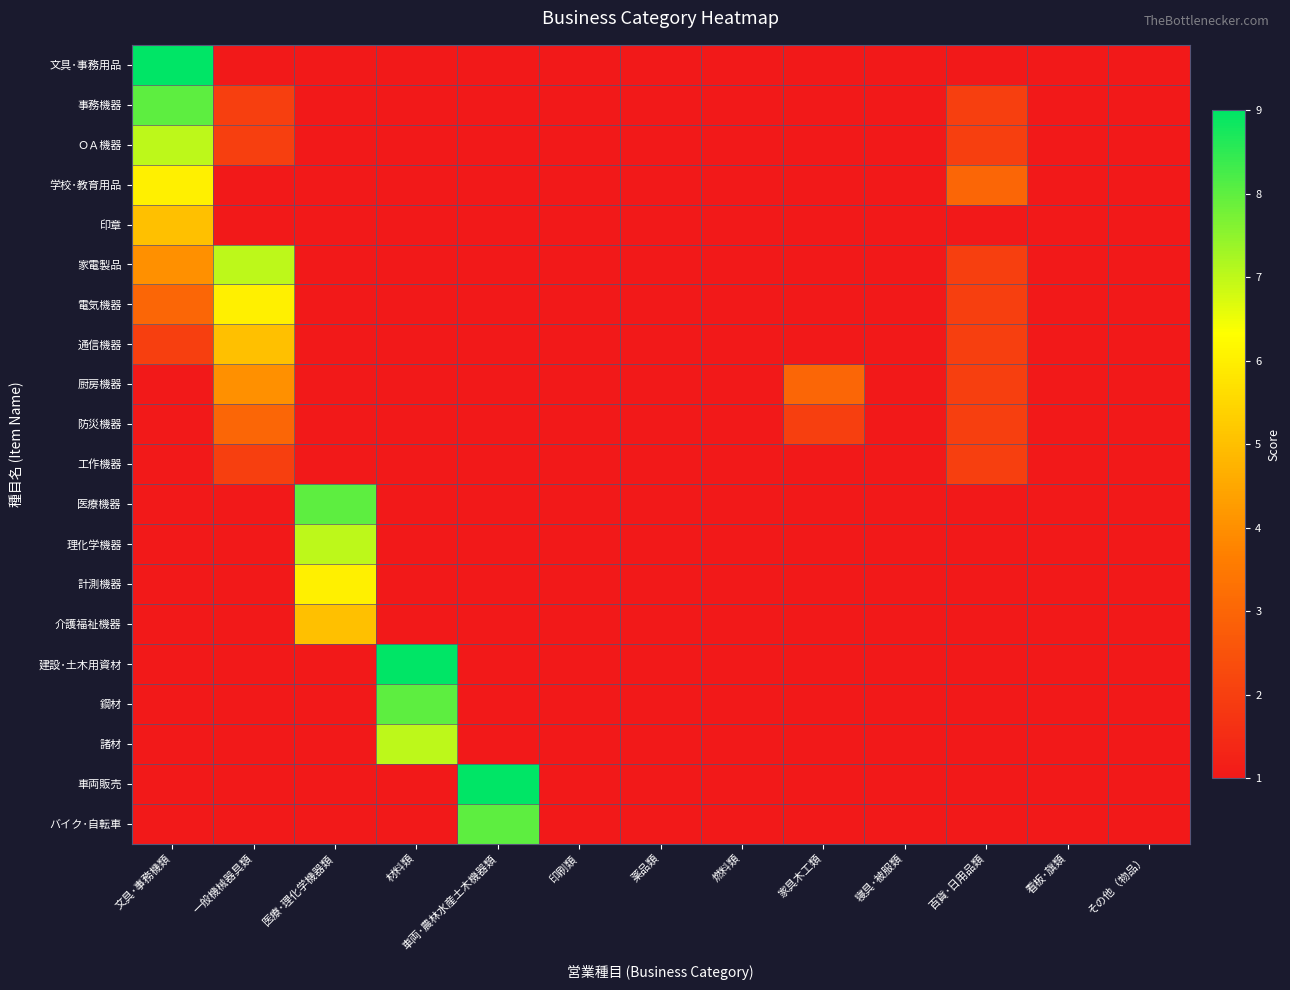

At 医療･理化学機器類, list the series in order from smallest to largest.

文具･事務用品, 事務機器, ＯＡ機器, 学校･教育用品, 印章, 家電製品, 電気機器, 通信機器, 厨房機器, 防災機器, 工作機器, 建設･土木用資材, 鋼材, 諸材, 車両販売, バイク･自転車, 介護福祉機器, 計測機器, 理化学機器, 医療機器